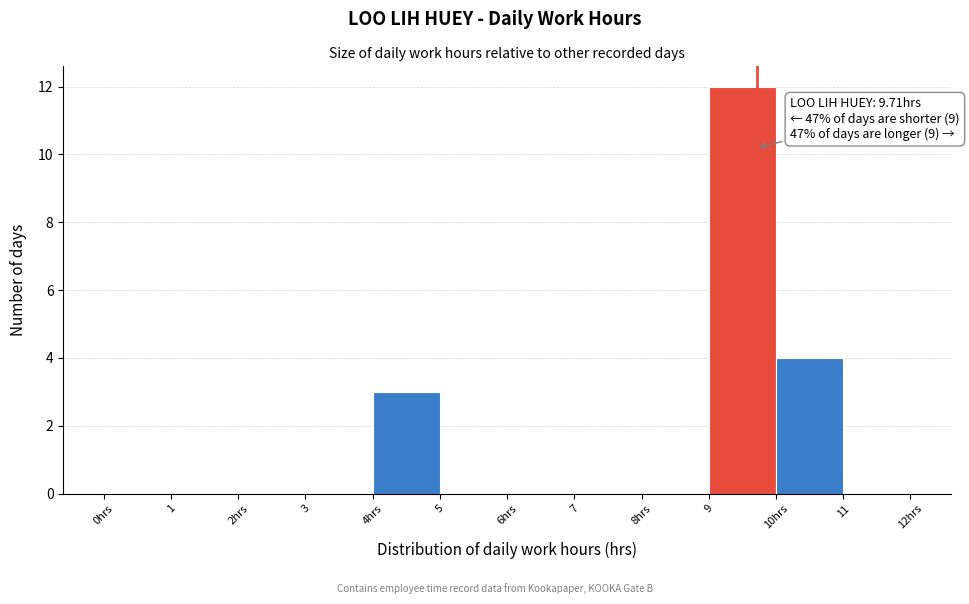

At which category does the chart reach its peak across all series?

9